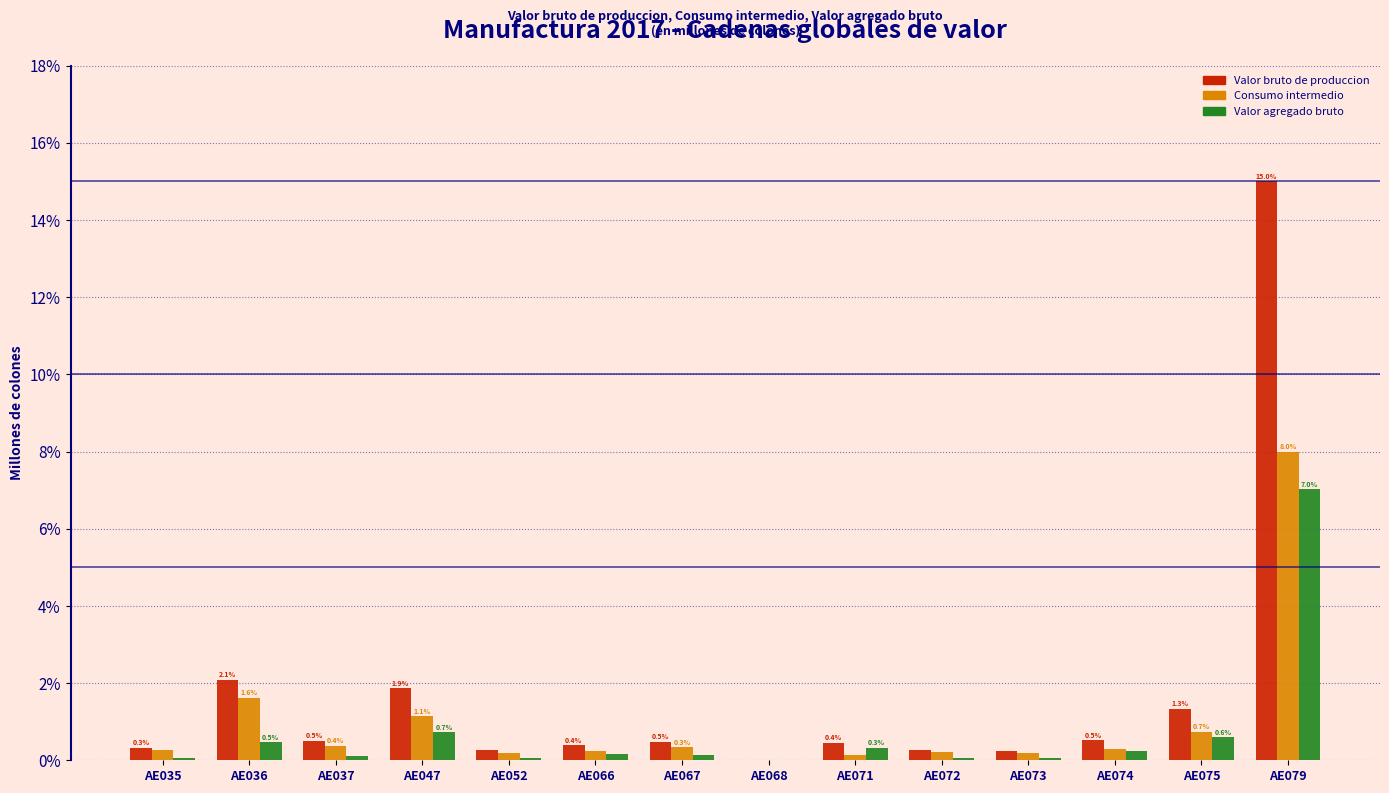

What is the total value across all series at AE066?

0.8